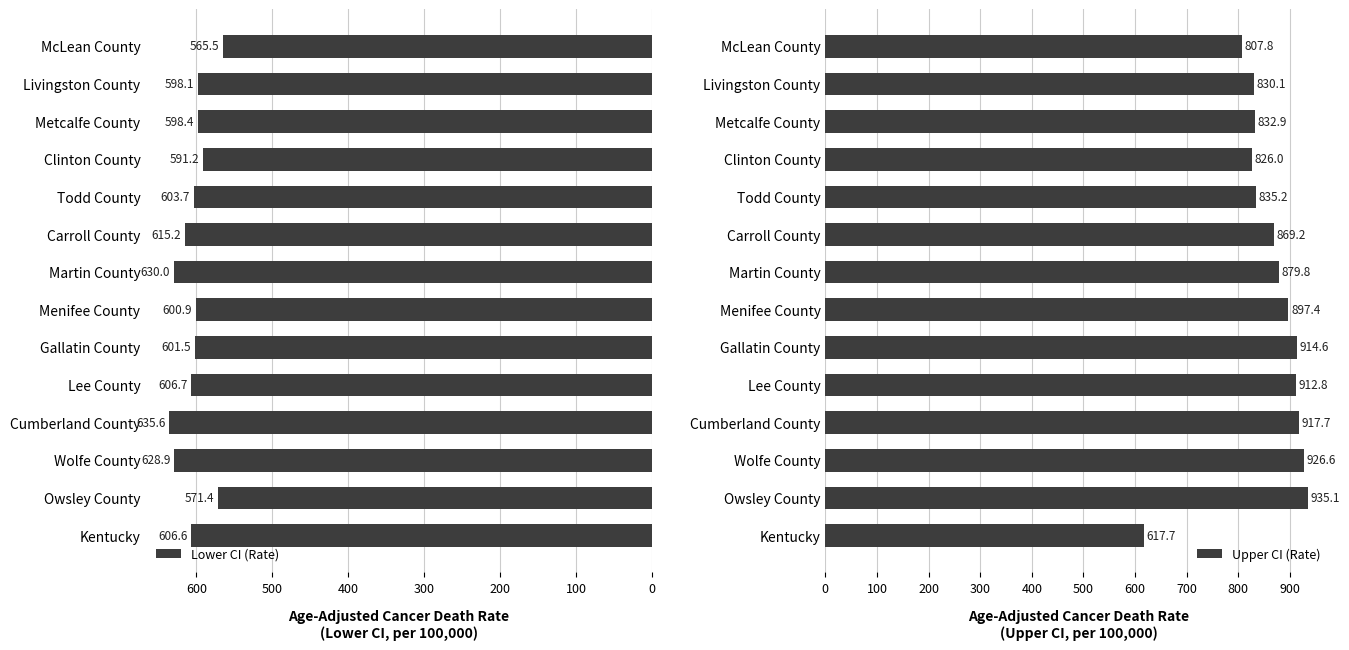

The value of Lower CI (Rate) at Cumberland County is 635.6. True or false?

True